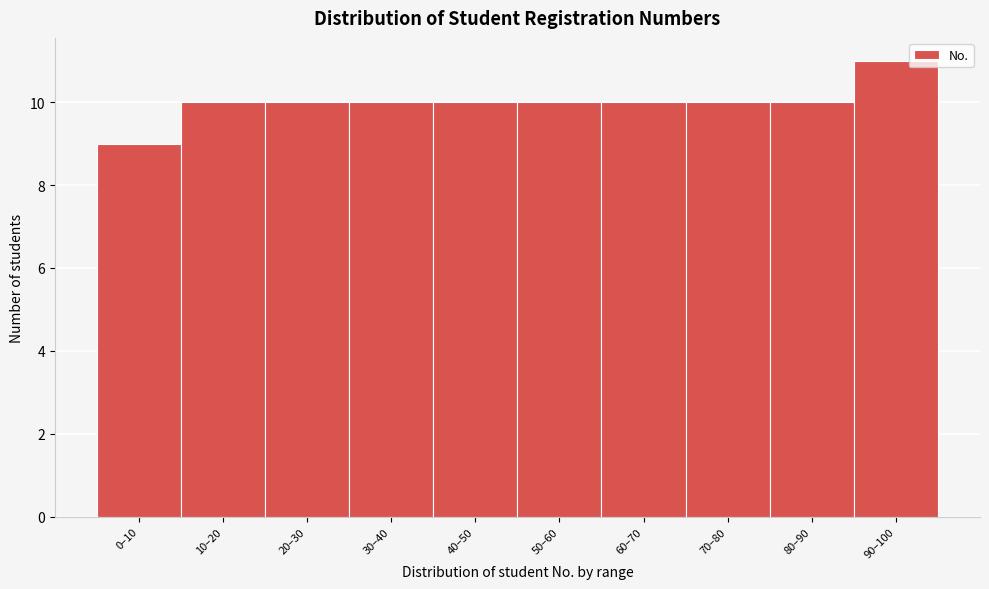

Reading right to left, list all the values displayed in this chart.

11	10	10	10	10	10	10	10	10	9